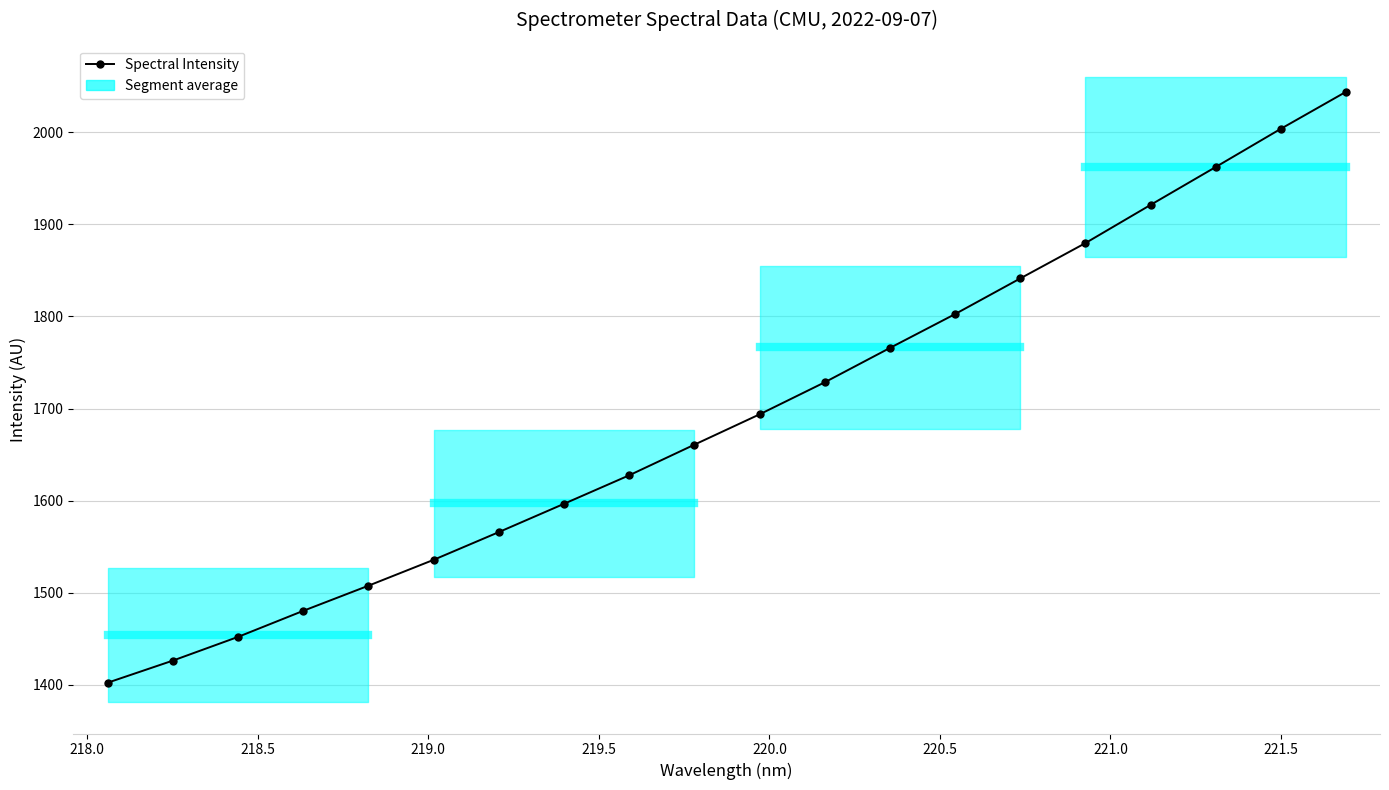

Reading left to right, extract all data points from this chart.

1402.0	1426.1	1451.8	1480.1	1507.5	1535.6	1565.7	1596.5	1627.4	1660.7	1693.7	1728.5	1765.8	1802.6	1841.3	1879.7	1921.2	1962.4	2003.9	2044.1